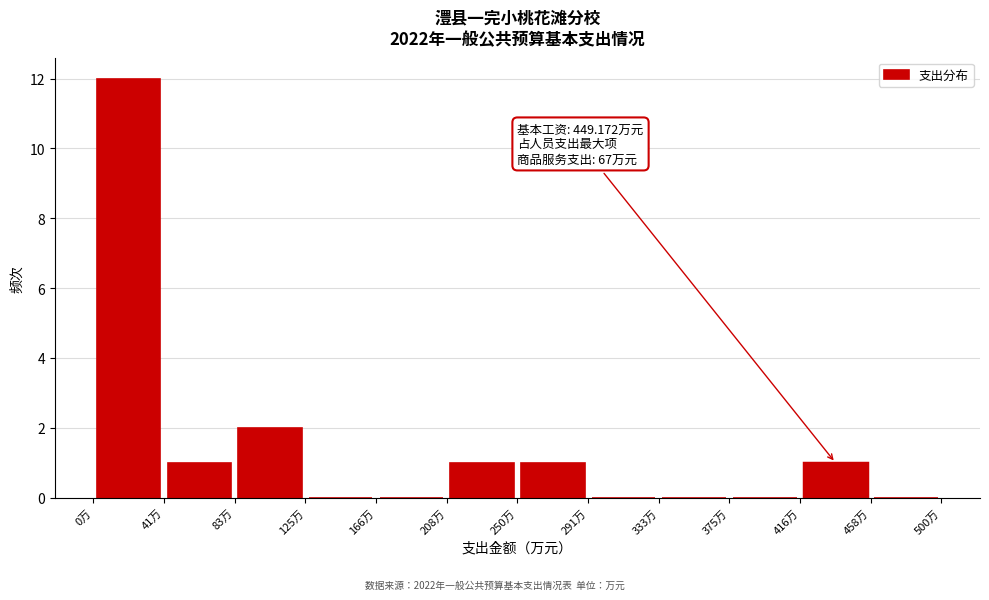

Which range on the x-axis has the tallest bar?

0 to 40